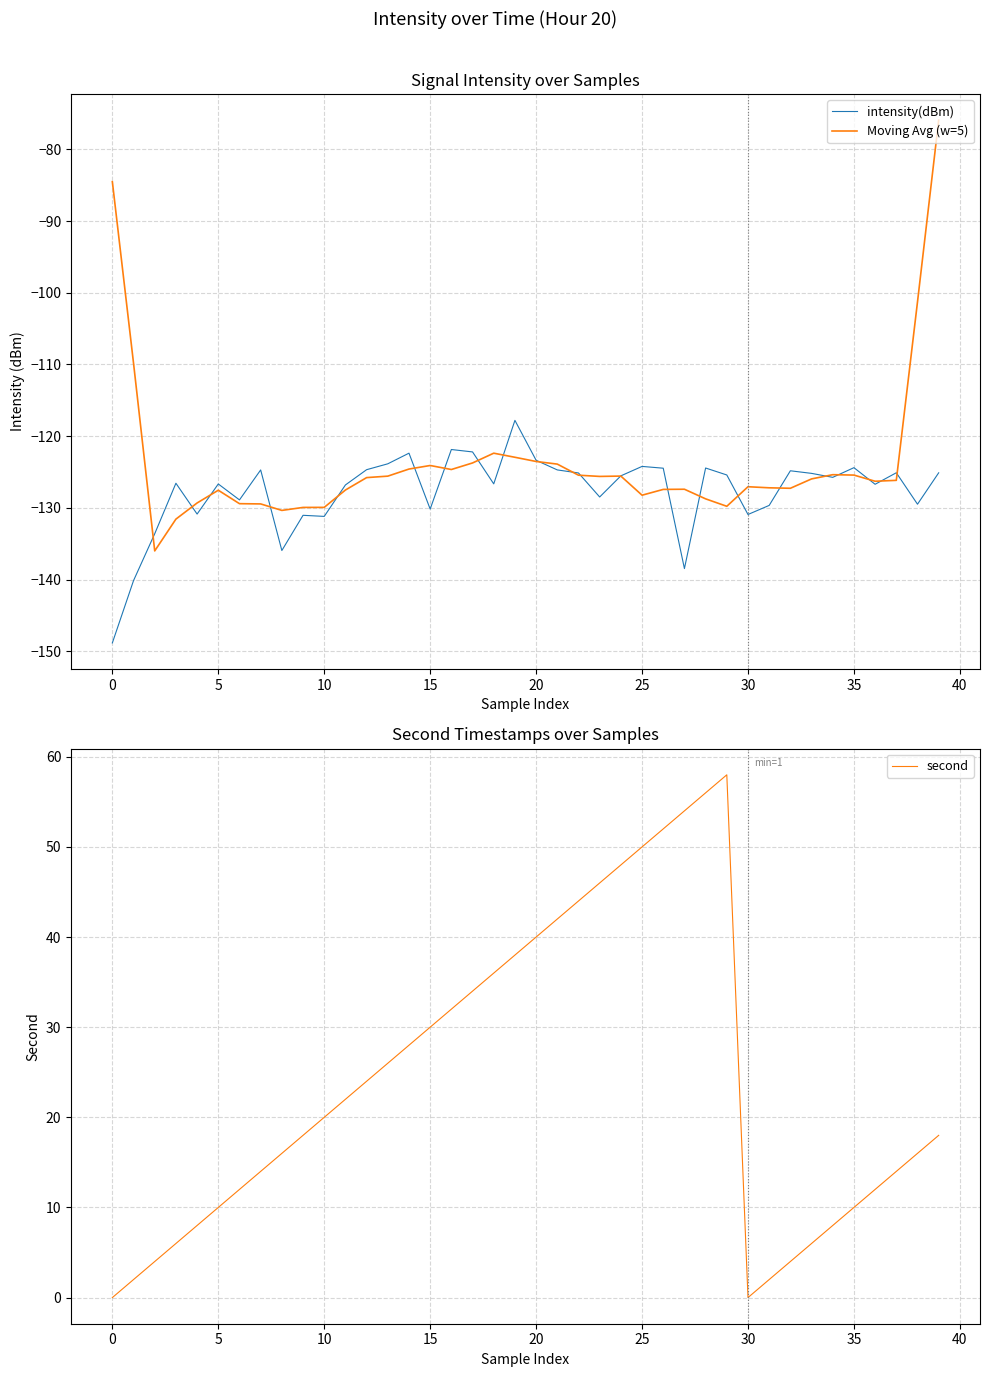

Does the chart have visible grid lines?

Yes